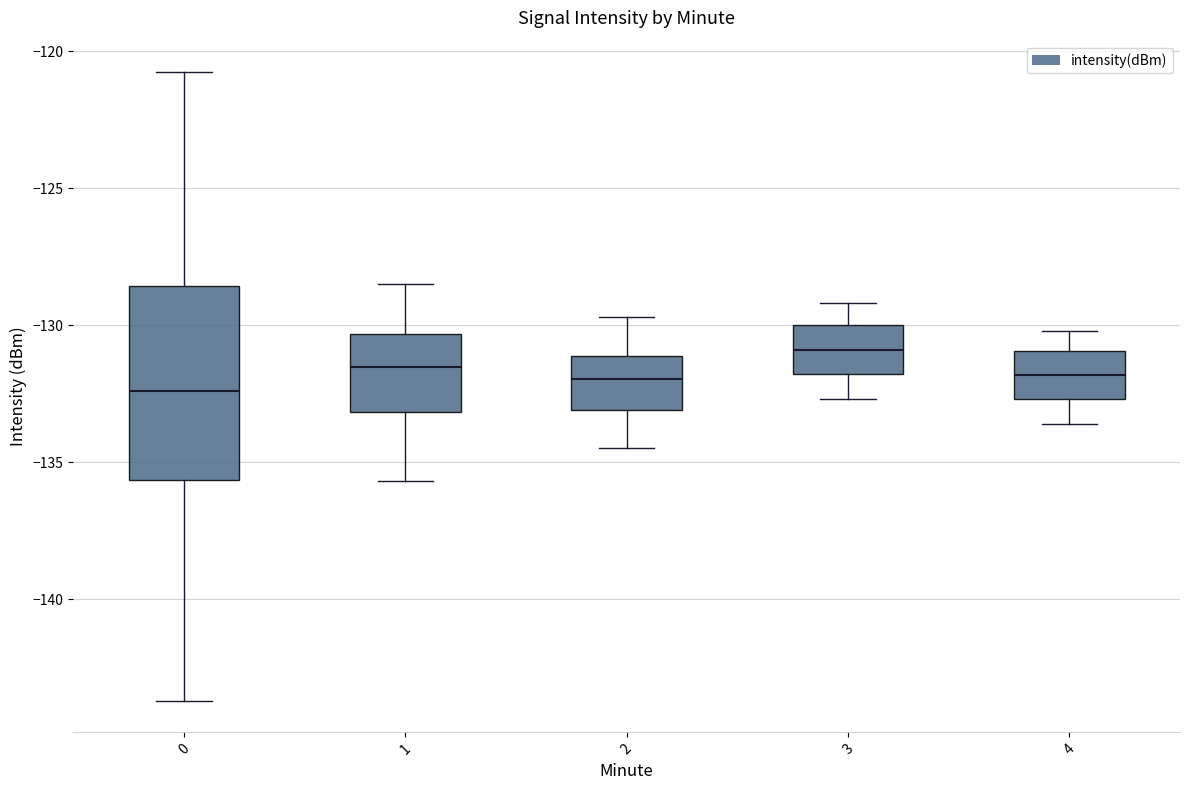

Comparing the boxes themselves (not the whiskers), which one is the tallest?

0